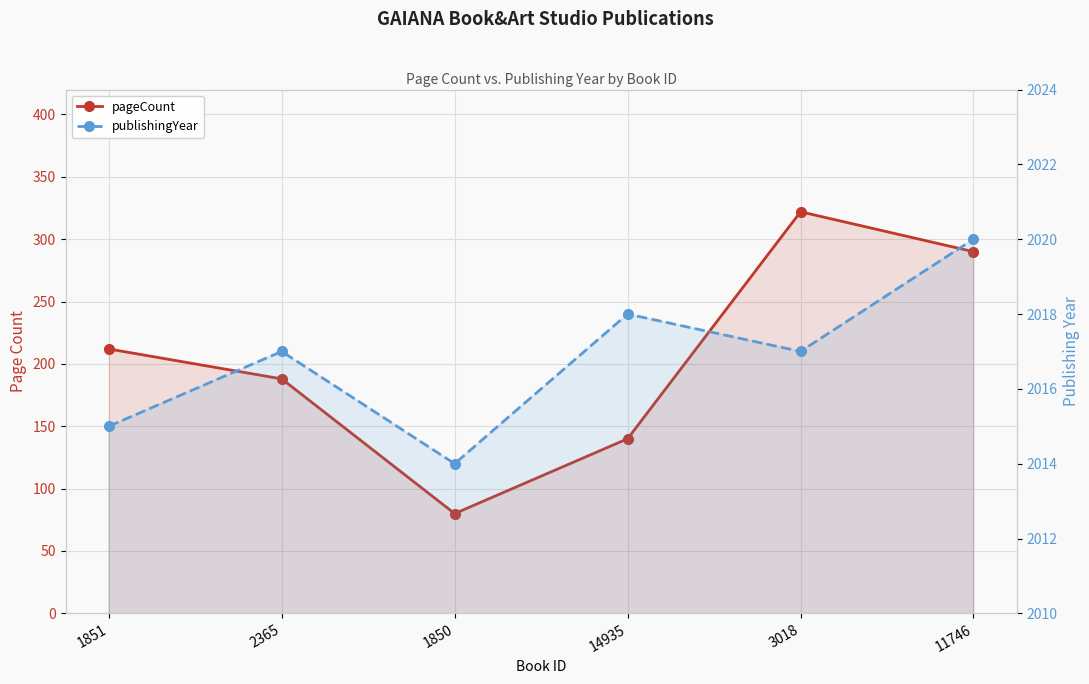

True or false: publishingYear and pageCount cross at least once.

False